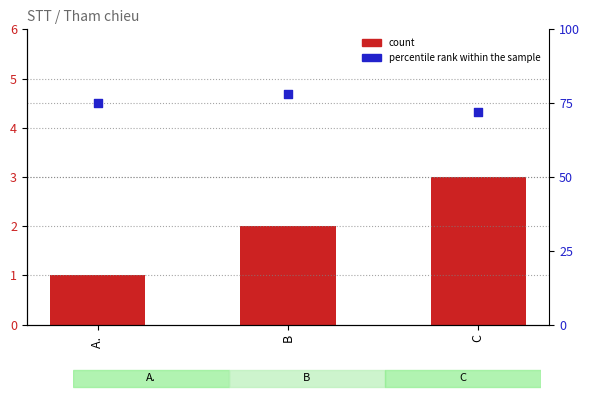

At how many categories does at least one series exceed 77?

1